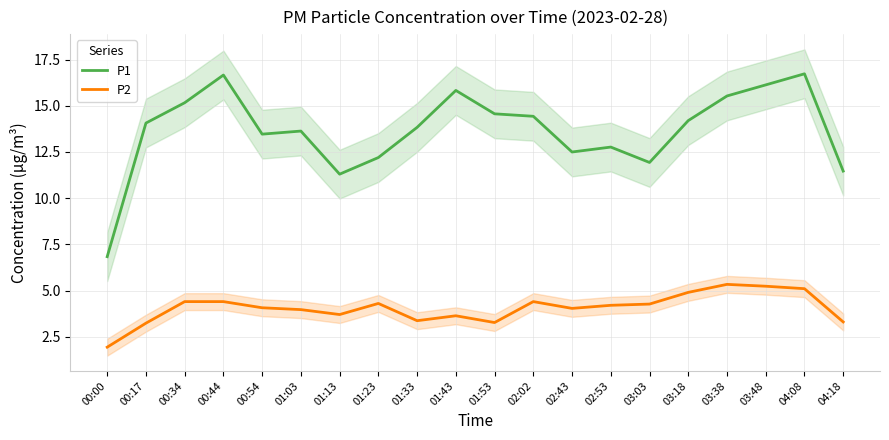

Is the value of P1 at 00:44 greater than the value of P2 at 03:38?

Yes